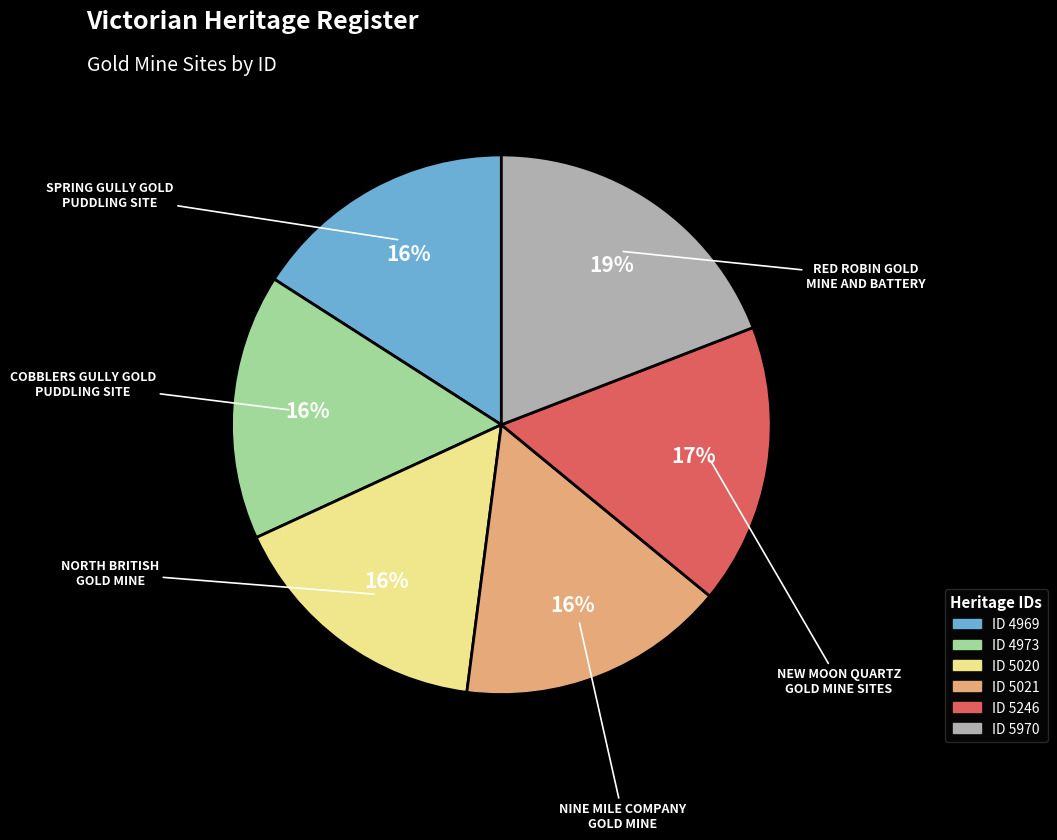

Is there any slice that represents more than half of the pie?

No